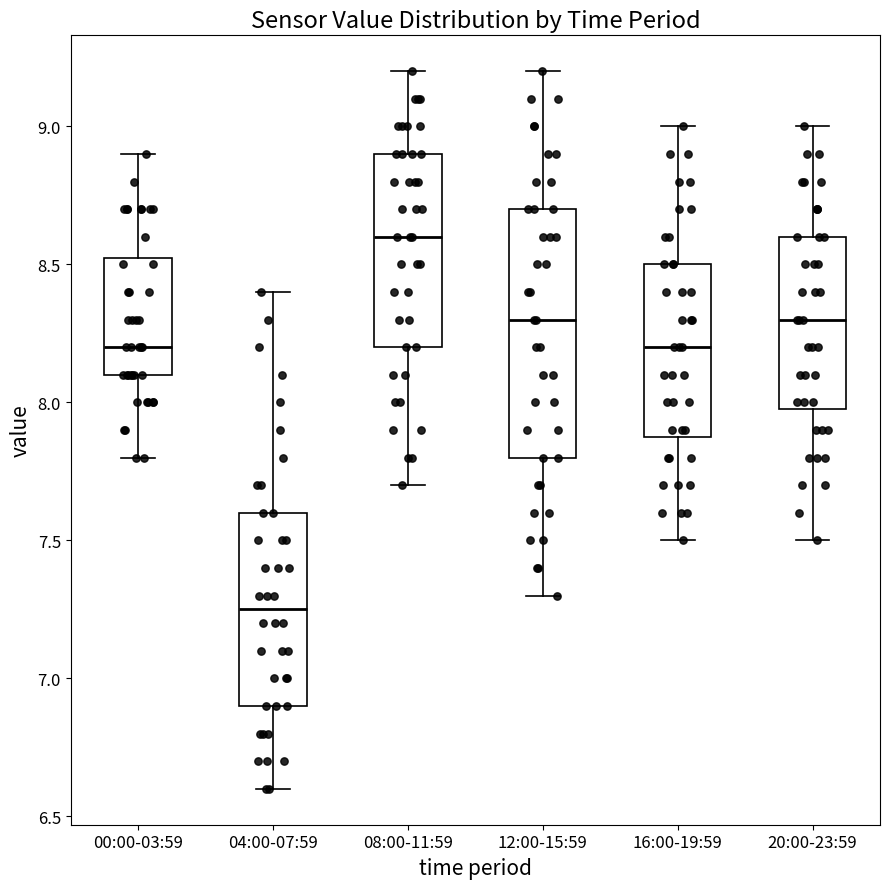

Reading left to right, transcribe this box plot: for each box, give where its median line is, the range the box spans, and where its two whiskers end, as read against the y-axis. The values are not printed on the chart, so give them approximately, as read against the axis.

00:00-03:59: median 8.20, box 8.10 to 8.55, whiskers 7.80 to 8.90
04:00-07:59: median 7.25, box 6.90 to 7.60, whiskers 6.60 to 8.40
08:00-11:59: median 8.60, box 8.20 to 8.90, whiskers 7.70 to 9.20
12:00-15:59: median 8.30, box 7.80 to 8.70, whiskers 7.30 to 9.20
16:00-19:59: median 8.20, box 7.90 to 8.50, whiskers 7.50 to 9.00
20:00-23:59: median 8.30, box 8.00 to 8.60, whiskers 7.50 to 9.00